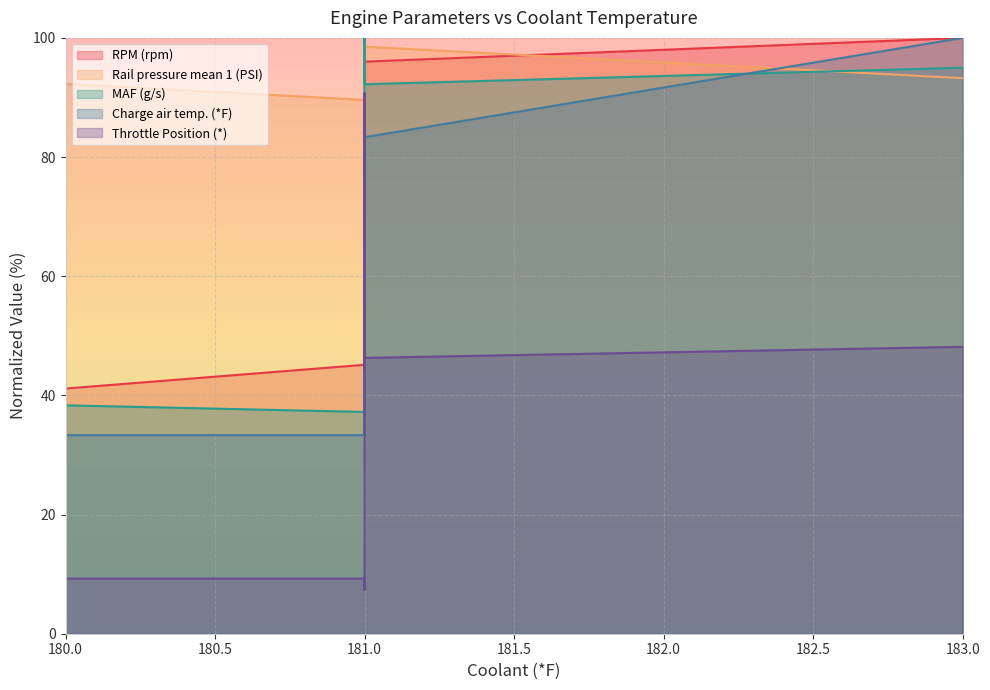

In Charge air temp. (*F), how many points are higher than both neighbors (excluding endpoints)?

1